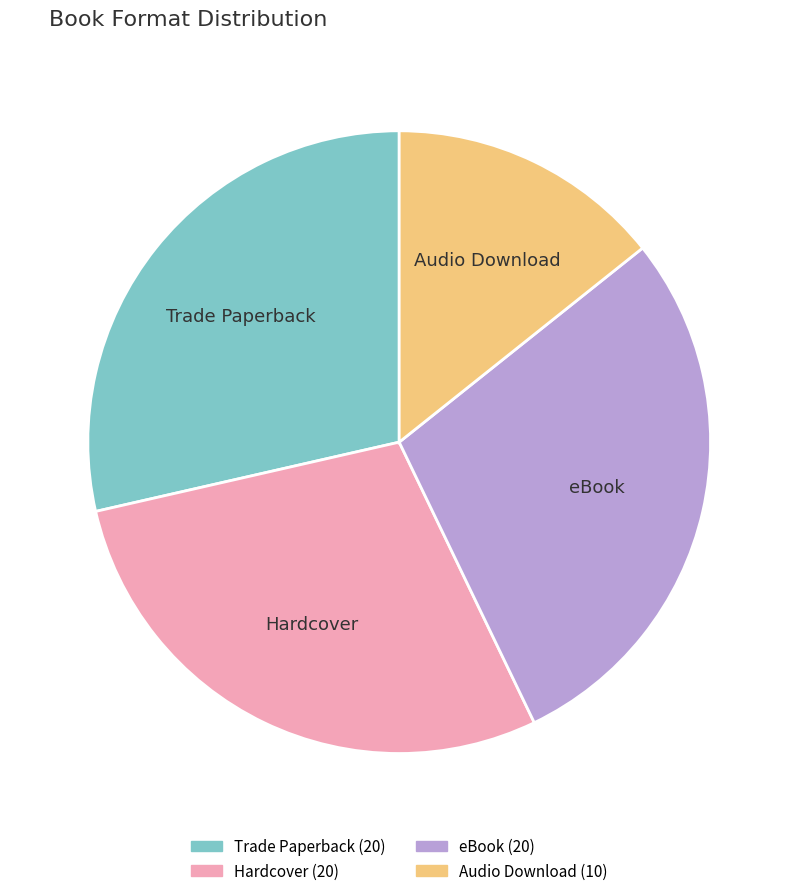

What is the ratio of the value at eBook to the value at Audio Download?

2.0